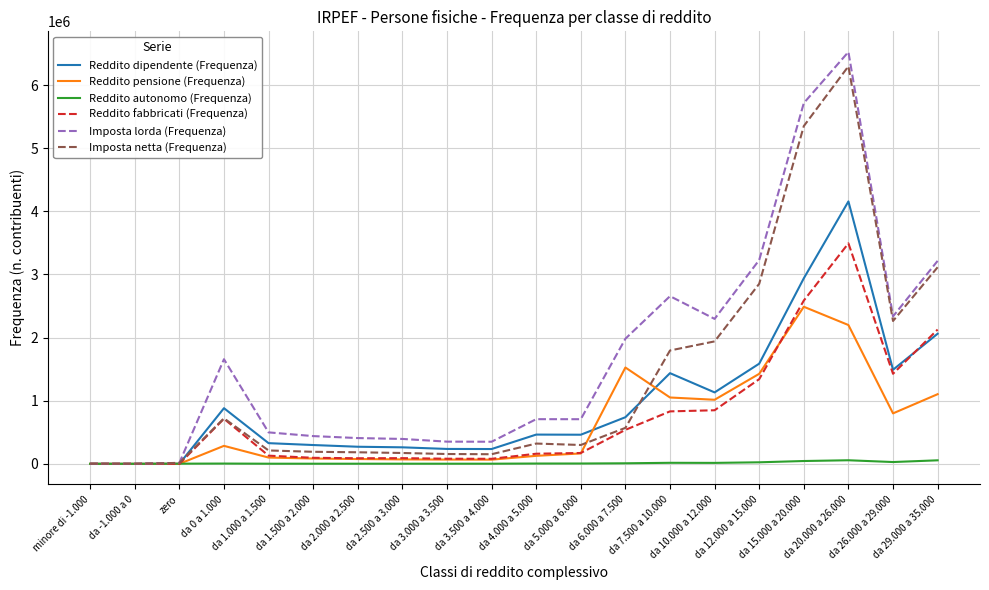

What position from the right is da 15.000 a 20.000?

4